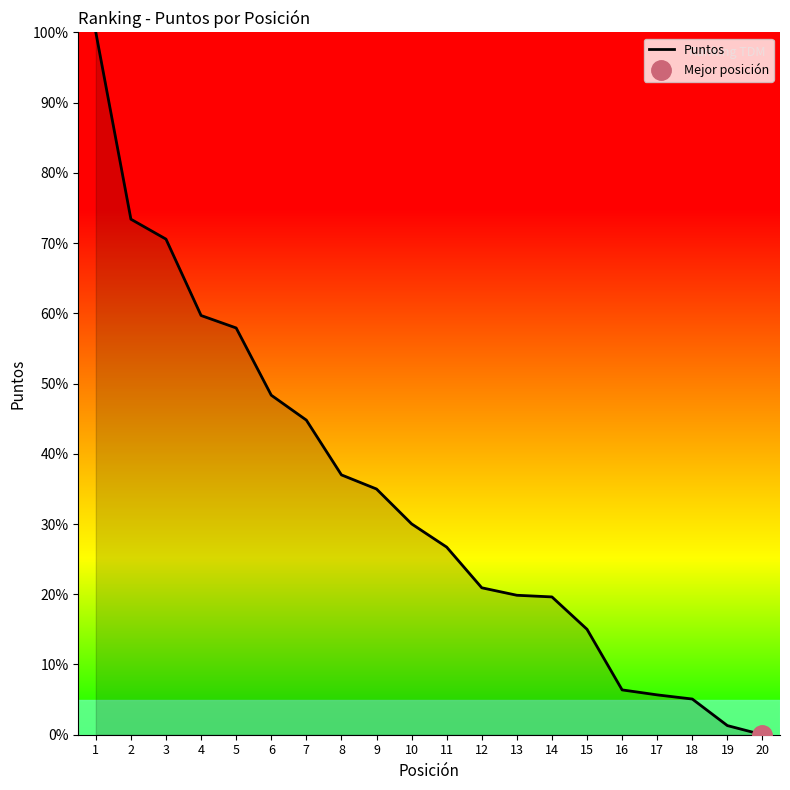

What is the change in value from 2 to 6?

-25.1